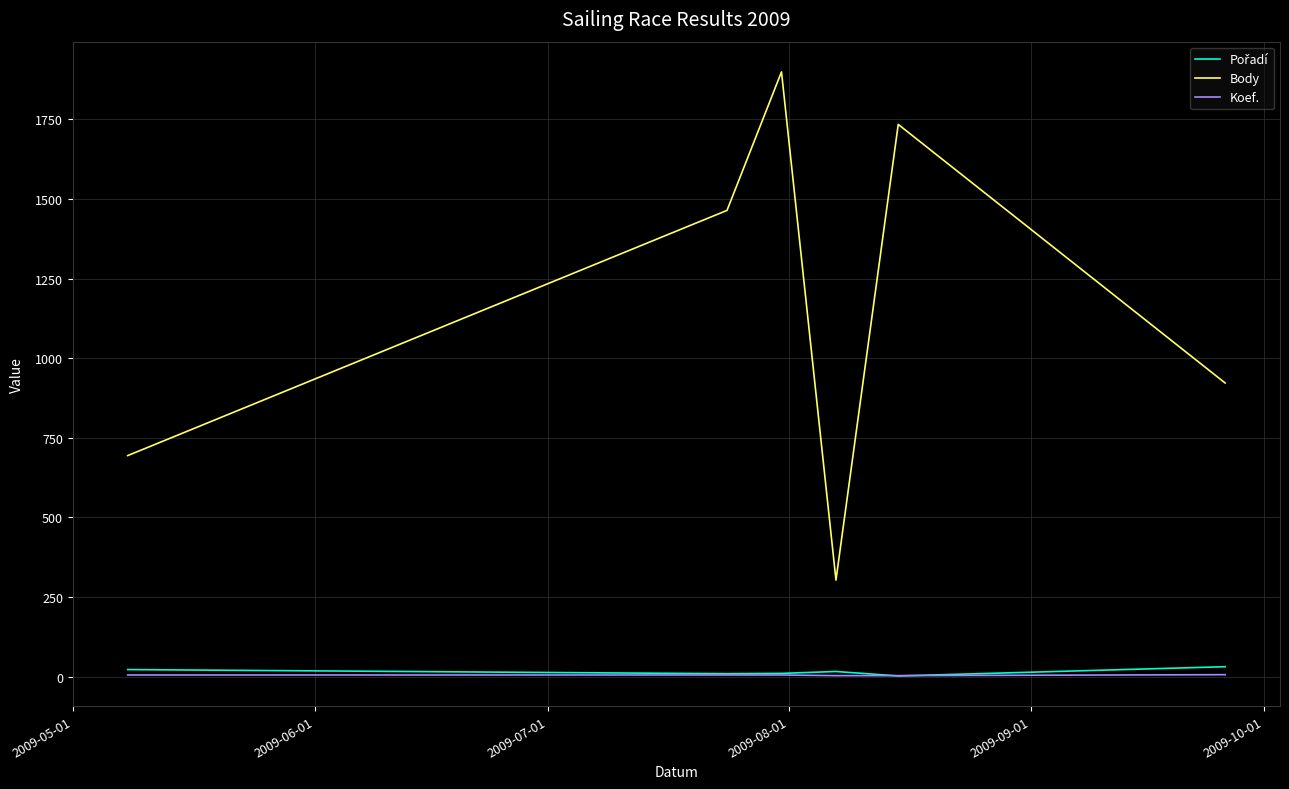

What is the greatest value displayed?

1899